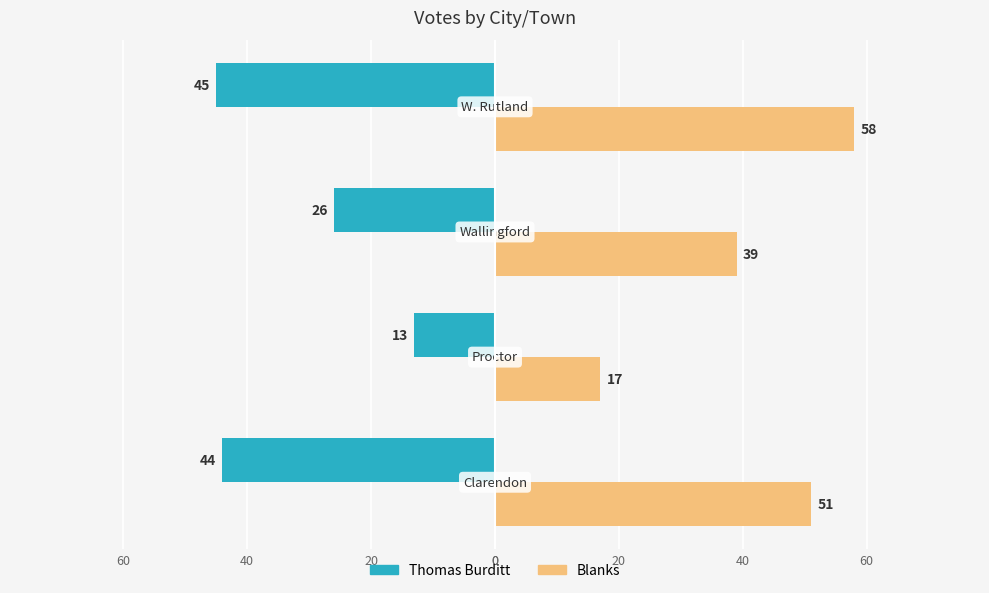

What is the sum of all Blanks values?

165